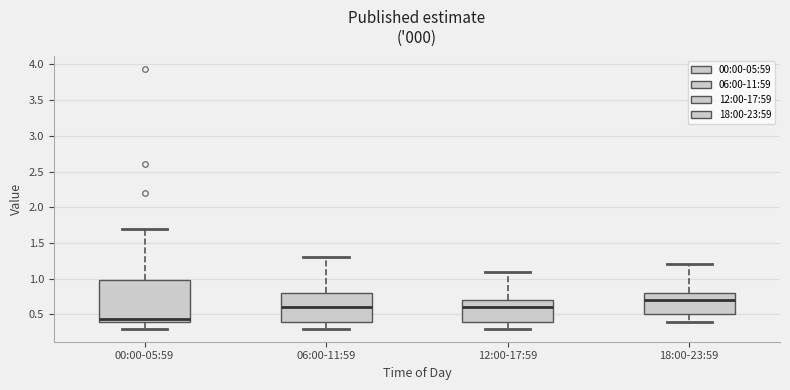

Which box has the highest median line?

18:00-23:59